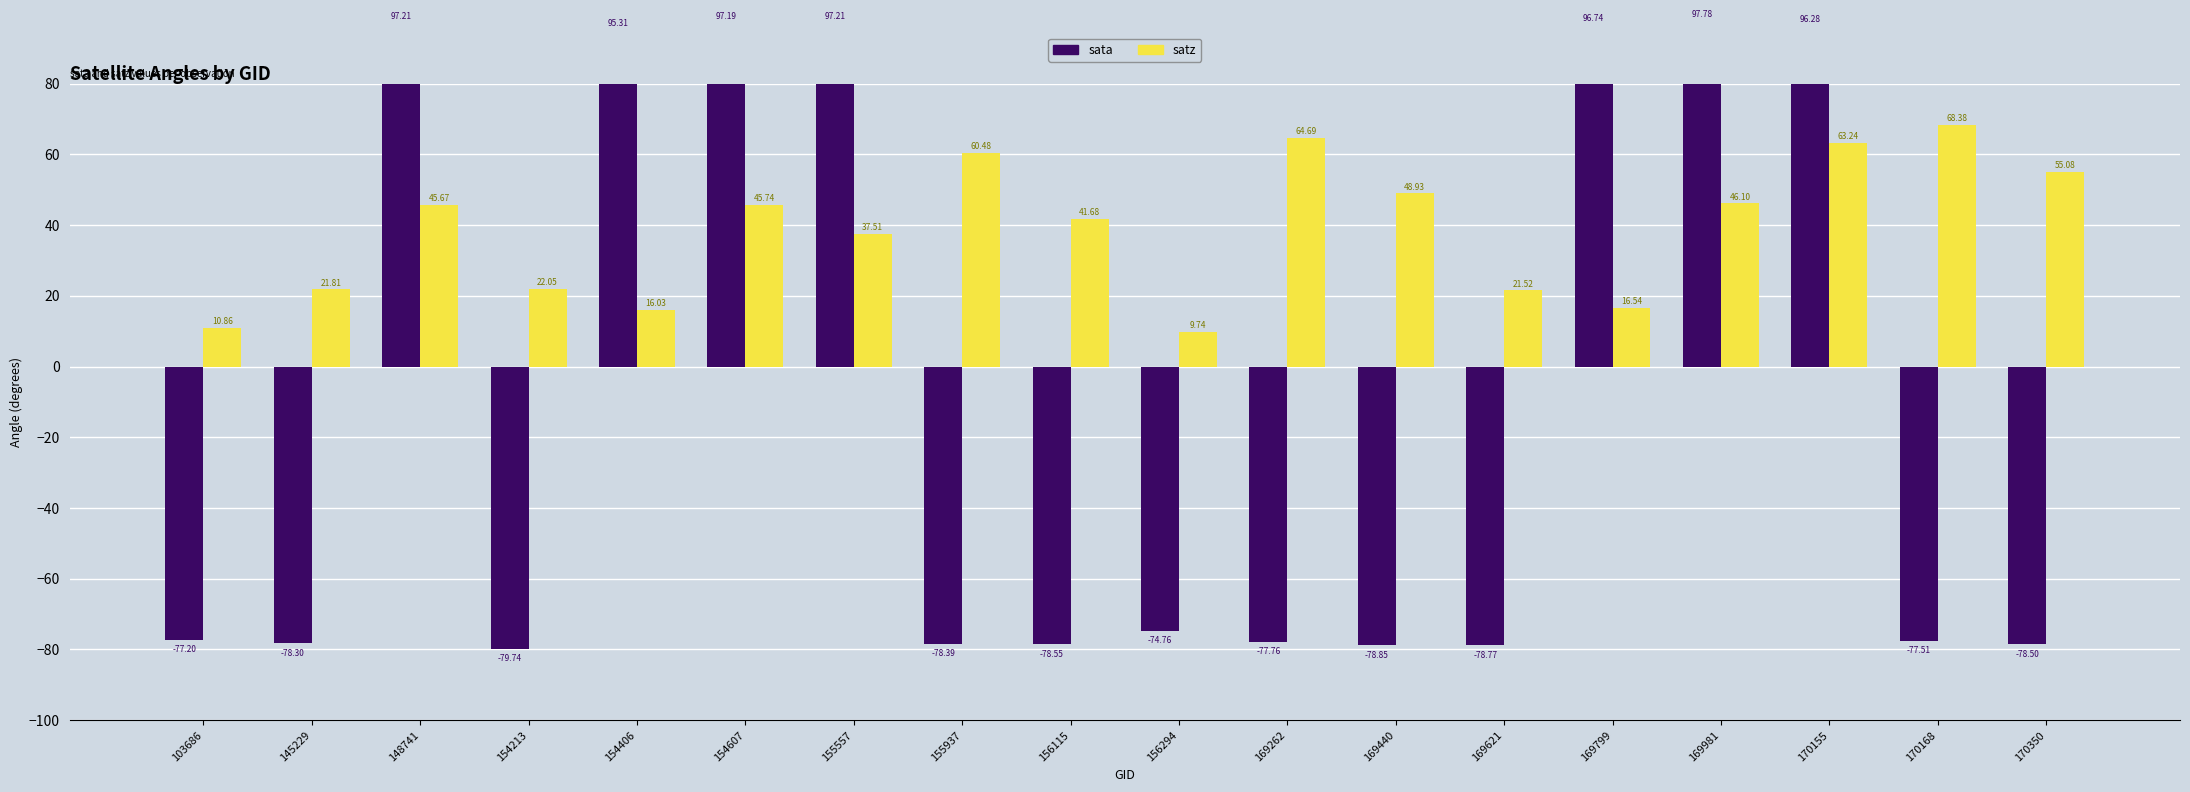

At 170155, list the series in order from largest to smallest.

sata, satz